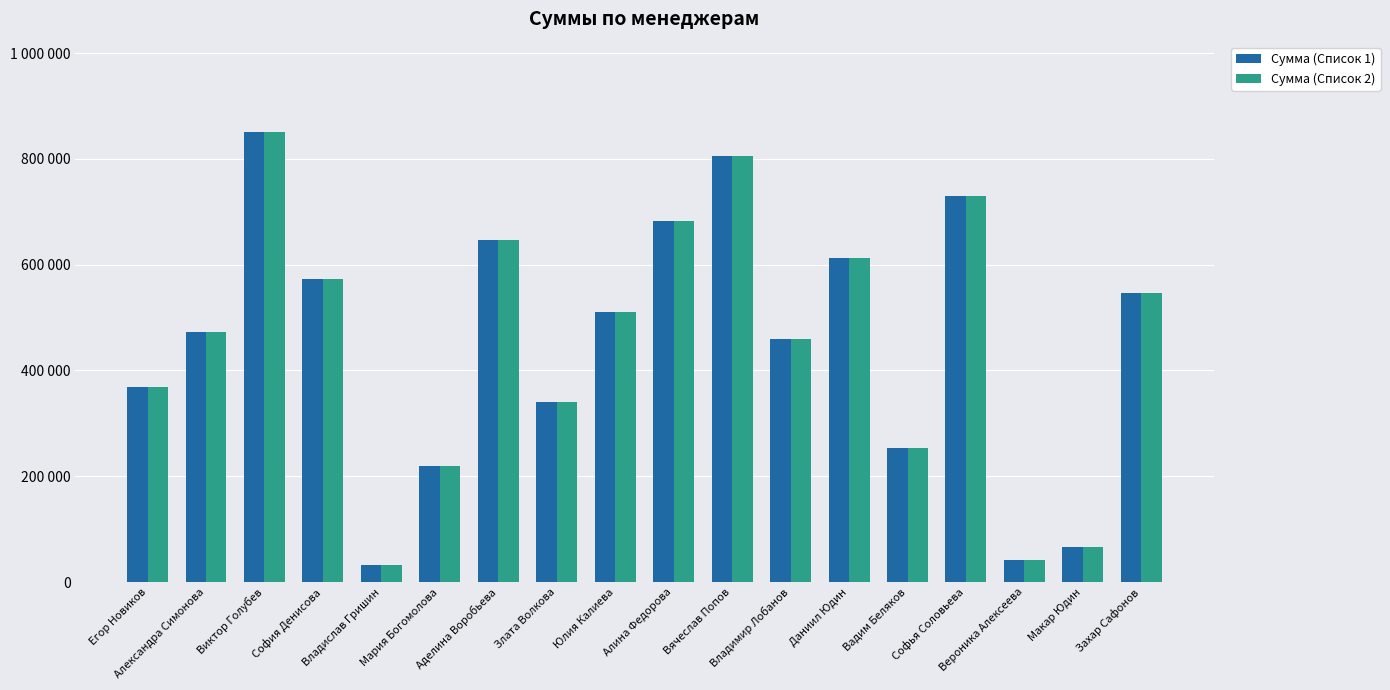

Which series has the widest spread of values?

Сумма (Список 1)